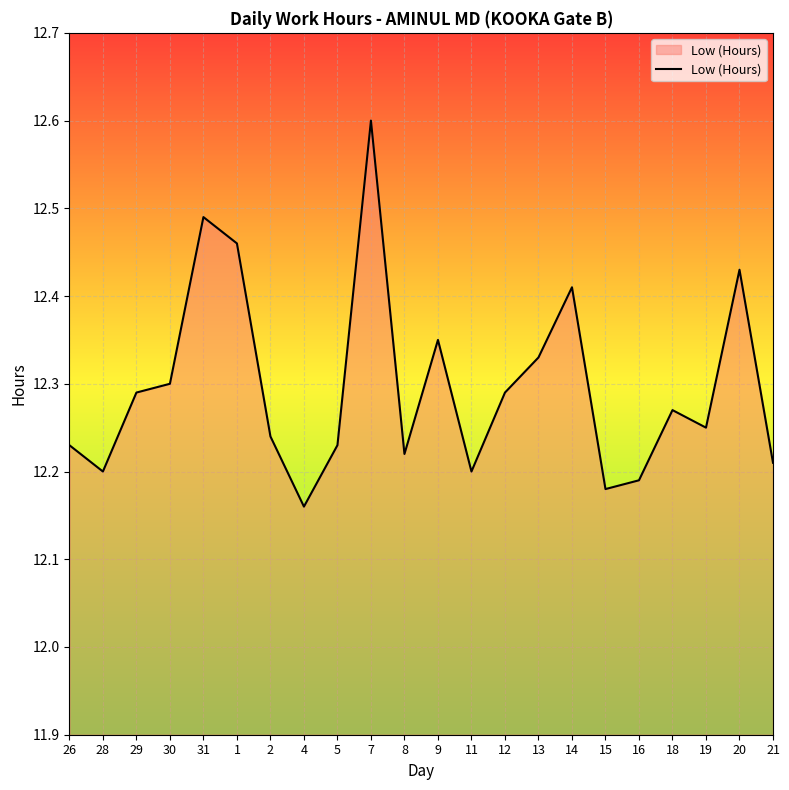

The chart shows a value of 5.8 at 15. True or false?

False